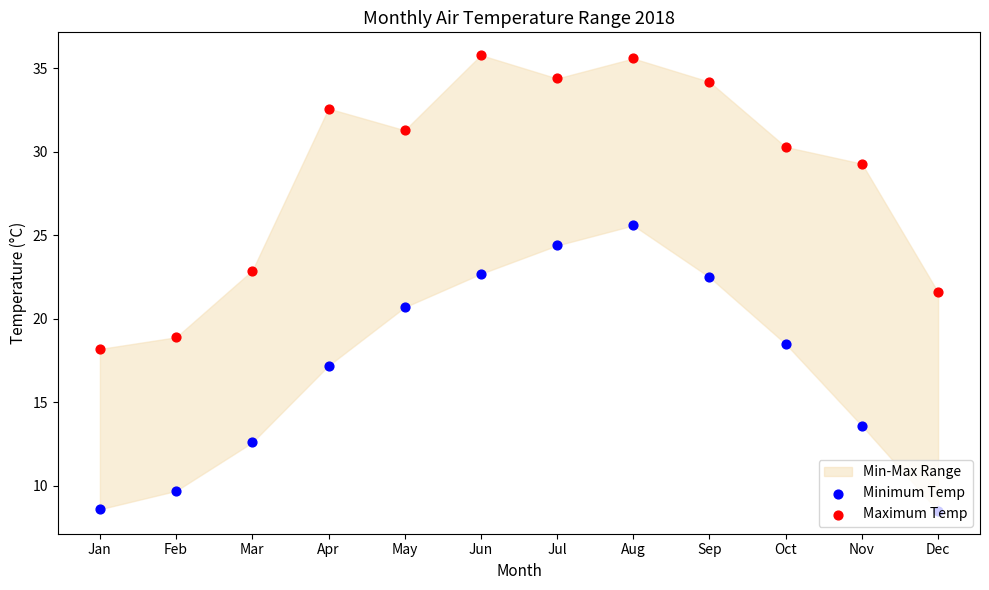

Which series reaches the maximum Y coordinate?

Maximum Temp